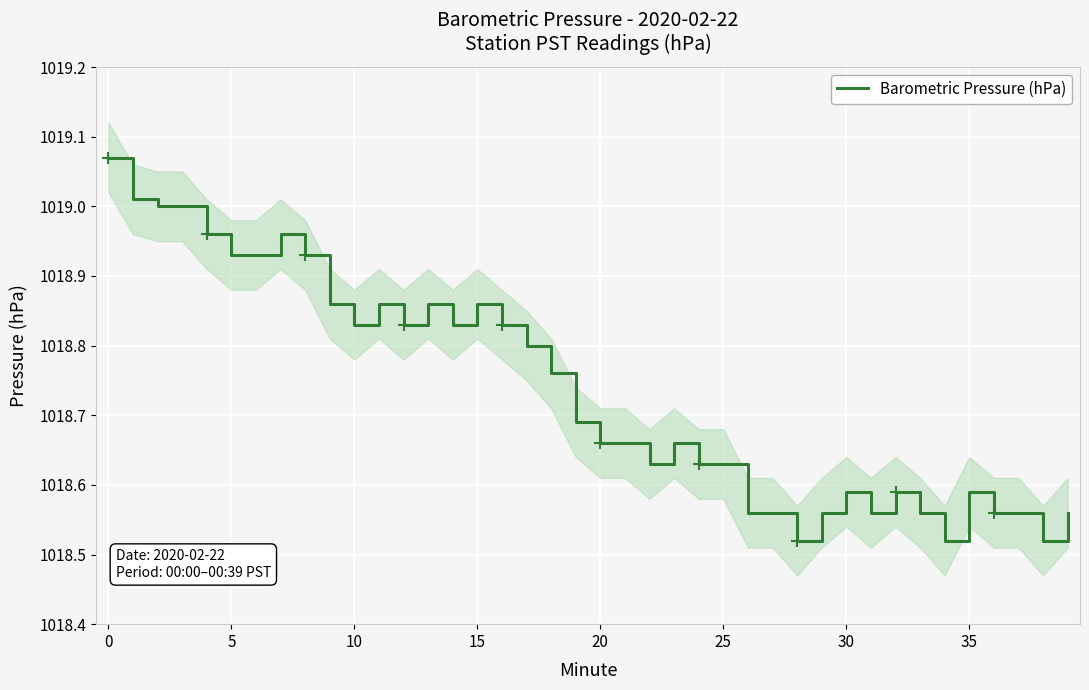

Reading left to right, what are all the values shown in this chart?

1019.1	1019.0	1019.0	1019.0	1019.0	1018.9	1018.9	1019.0	1018.9	1018.9	1018.8	1018.9	1018.8	1018.9	1018.8	1018.9	1018.8	1018.8	1018.8	1018.7	1018.7	1018.7	1018.6	1018.7	1018.6	1018.6	1018.6	1018.6	1018.5	1018.6	1018.6	1018.6	1018.6	1018.6	1018.5	1018.6	1018.6	1018.6	1018.5	1018.6